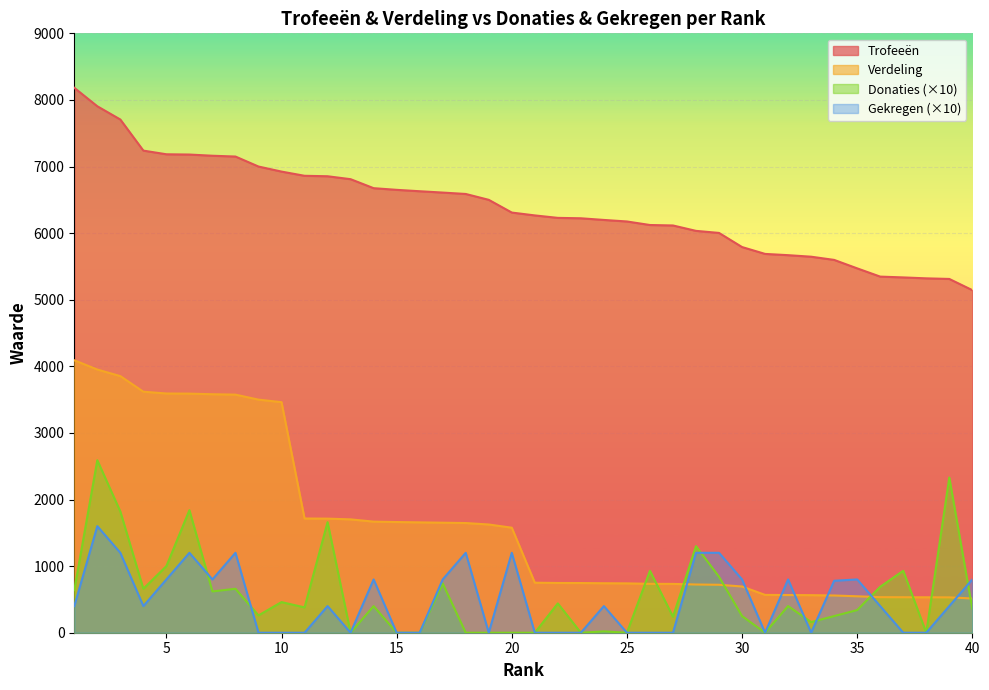

What is the sum of the Verdeling values at 19 and 25?

2366